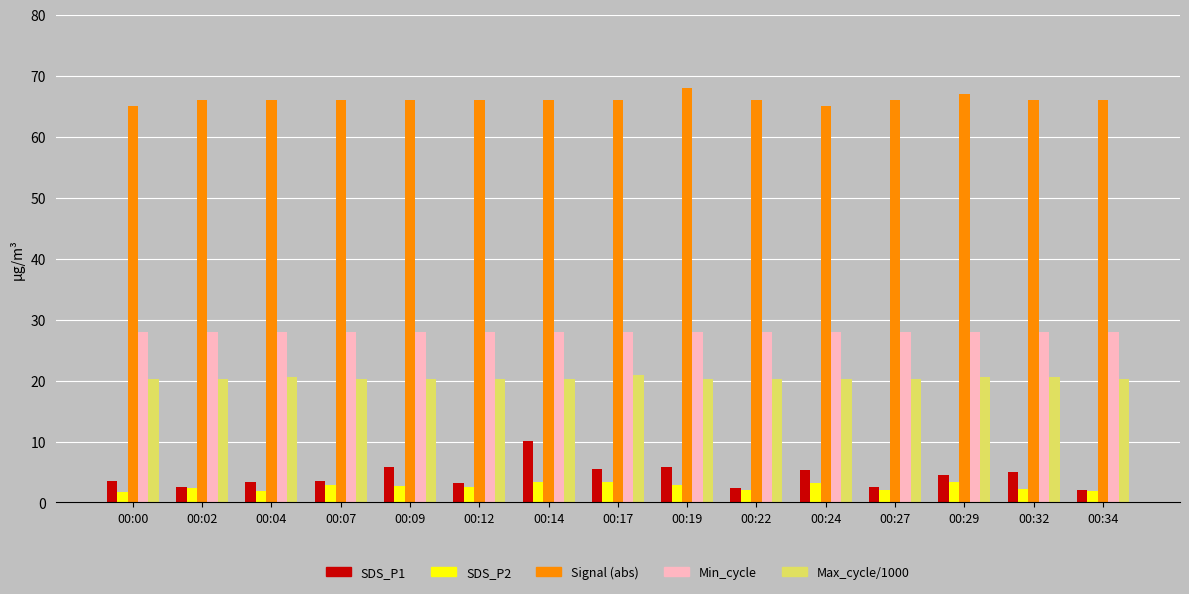

What is the spread (max minus min) of values at 00:12?

63.4